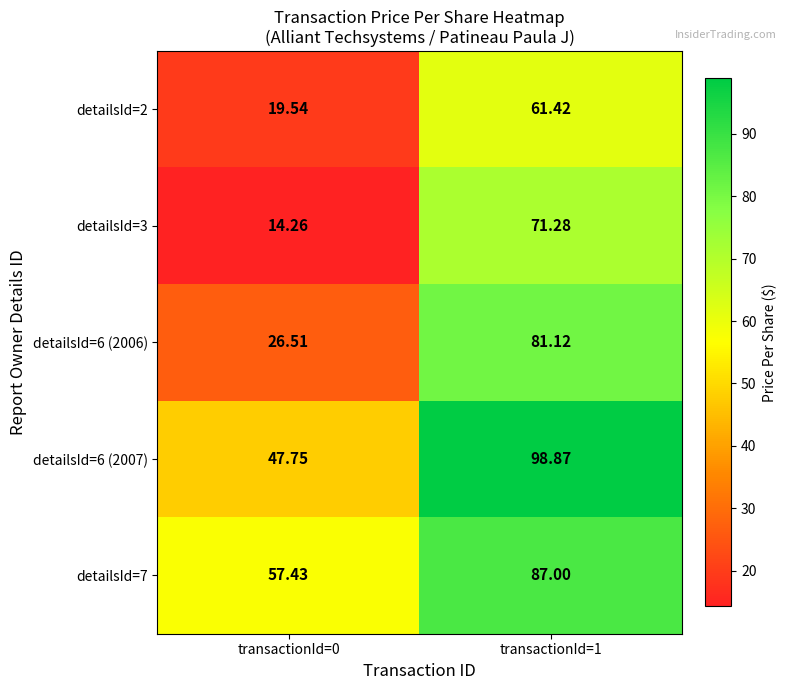

How many series are shown in this chart?

5